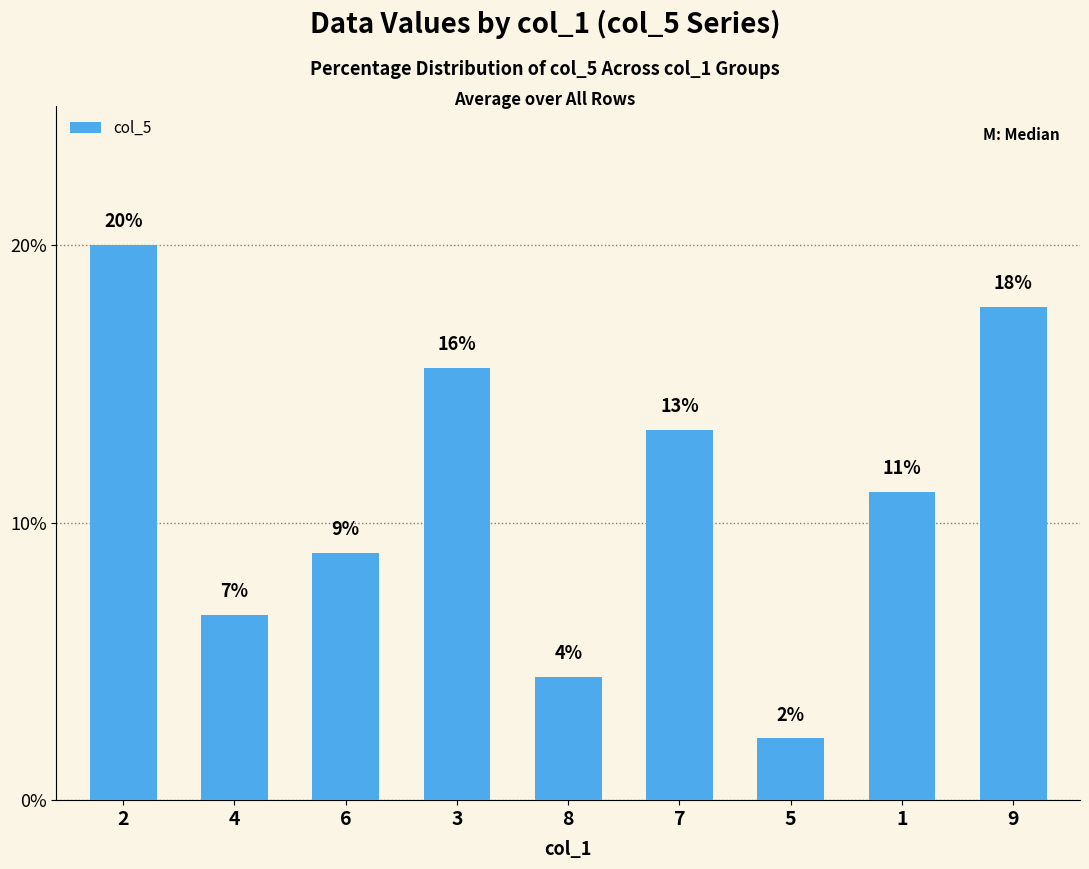

Does the chart contain stacked bars?

No